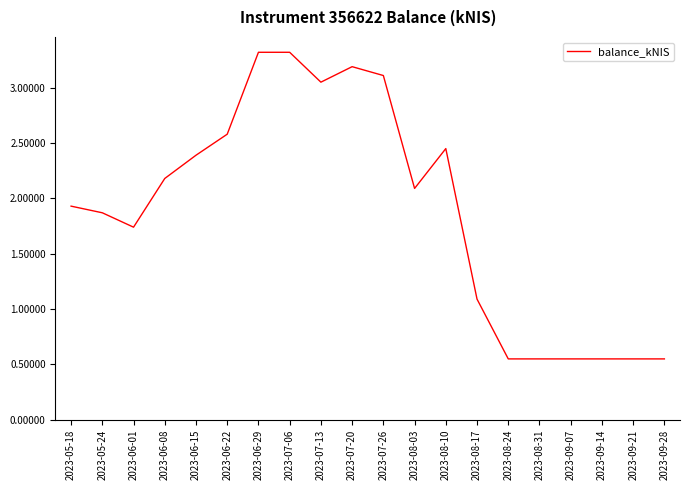

Is it true that the value at 2023-06-29 is 3.3?

True